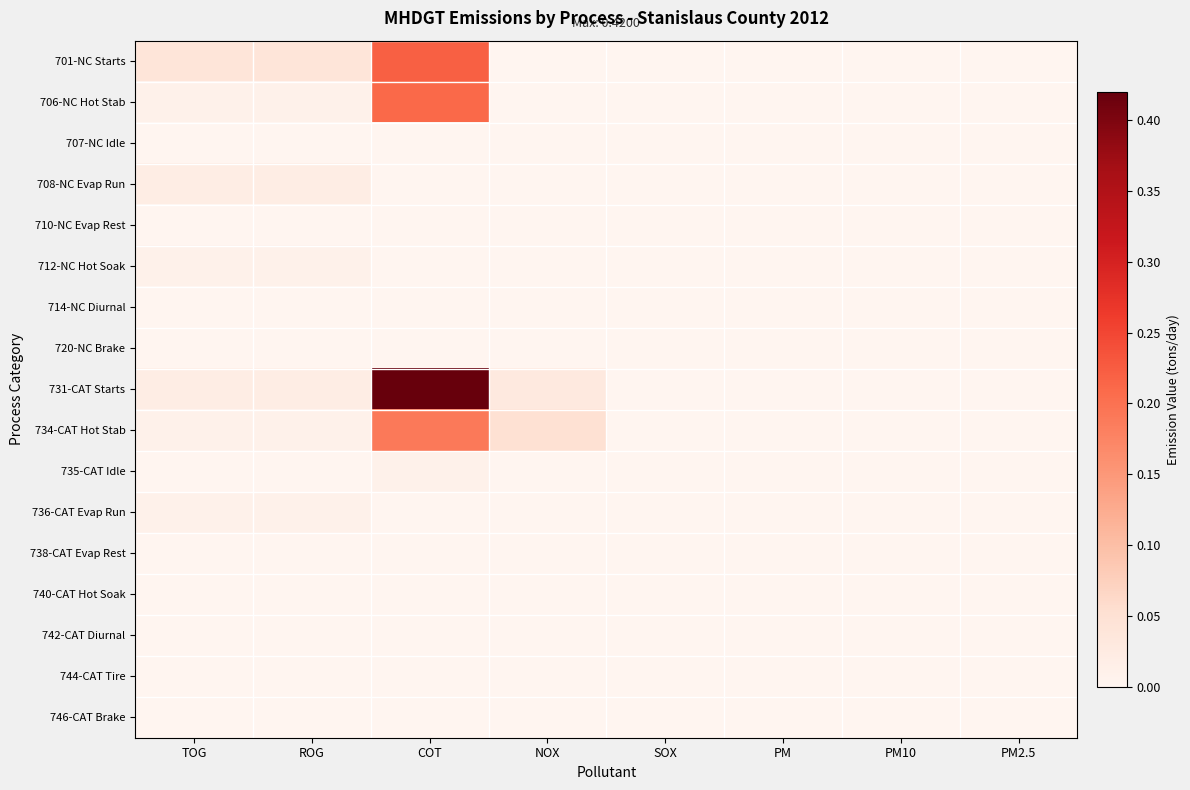

At which category is the sum across all series the highest?

COT